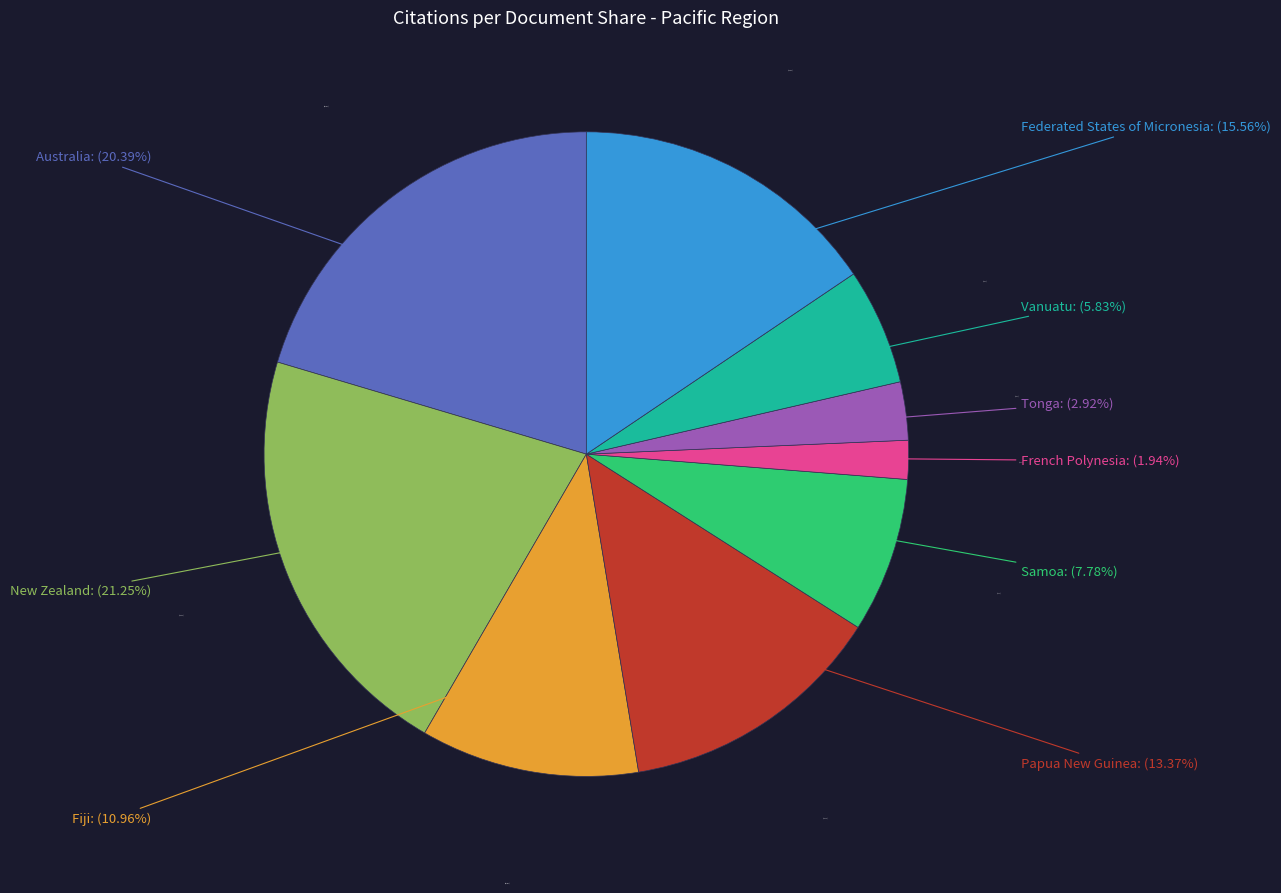

Does Australia account for over 50% of the chart?

No